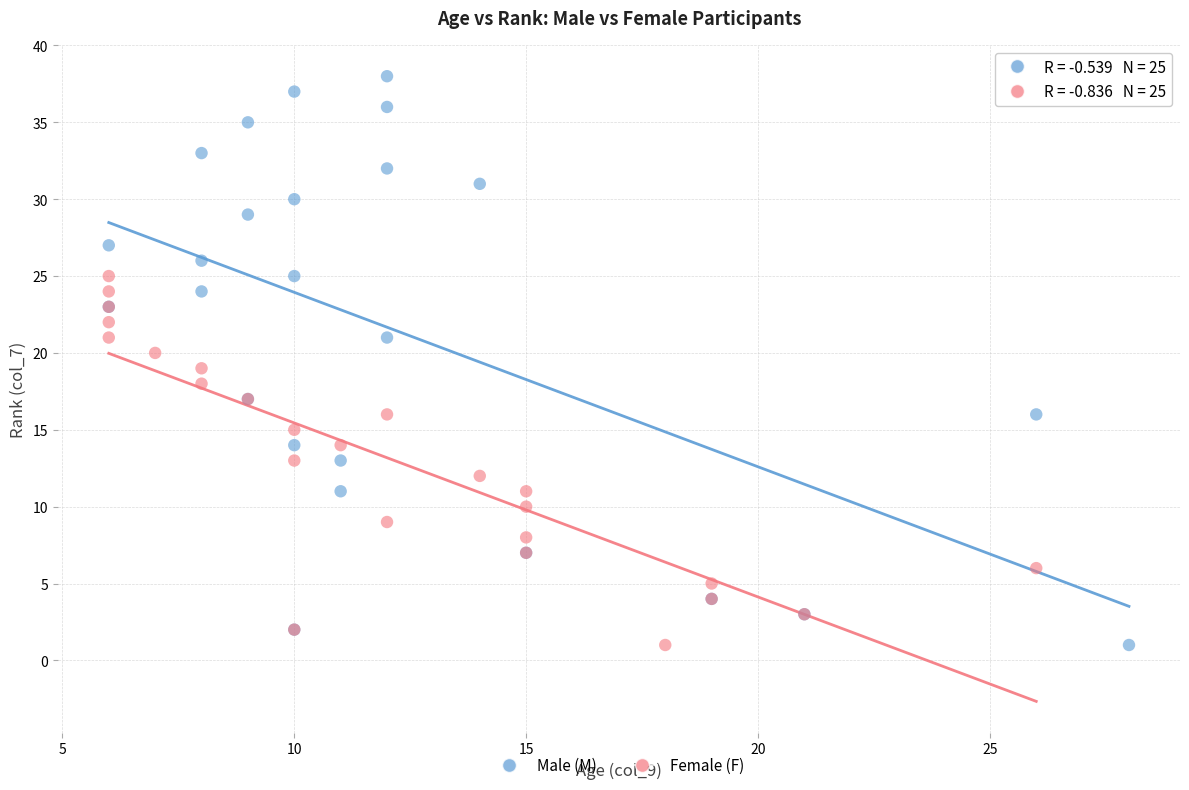

Which series contains the highest Y value?

Male (M)